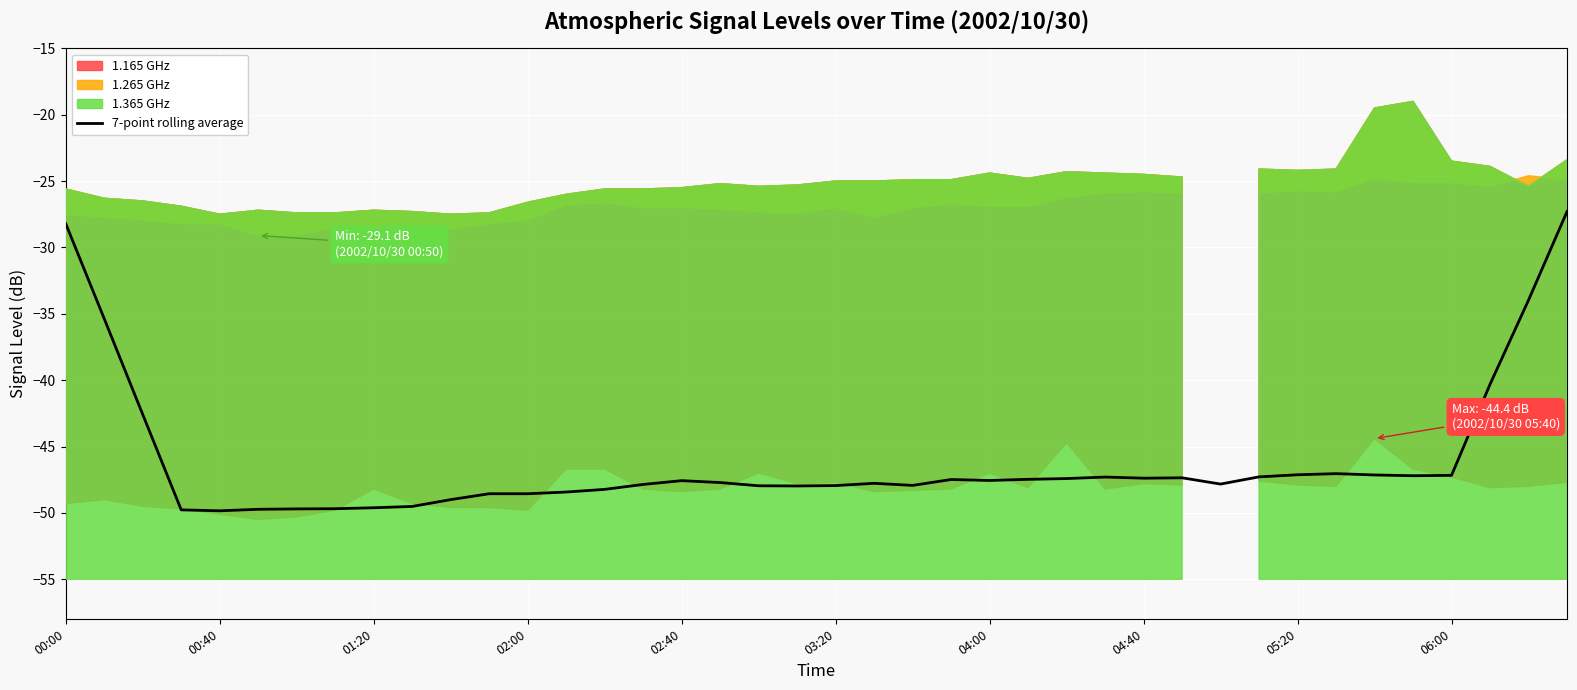

How many points are lower than both their immediate neighbors (excluding endpoints)?

8